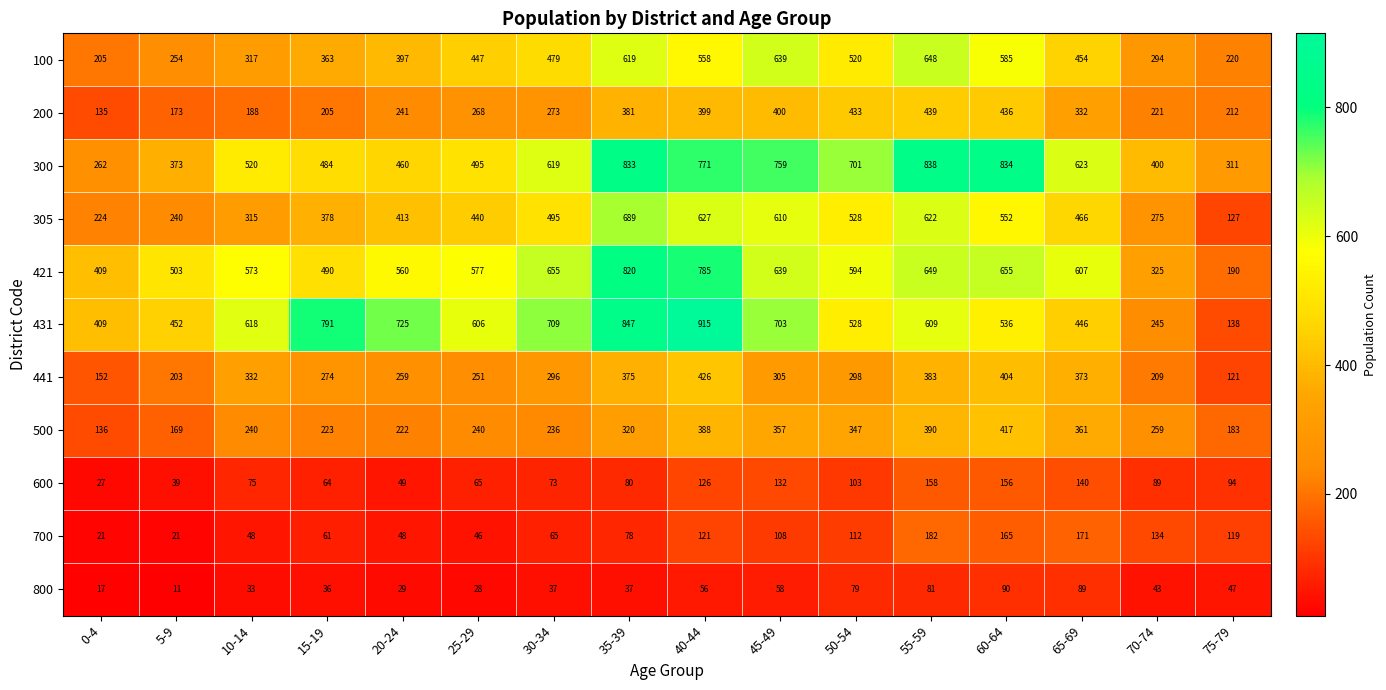

List the series in order of their peak value, lowest first.

800, 600, 700, 500, 441, 200, 100, 305, 421, 300, 431